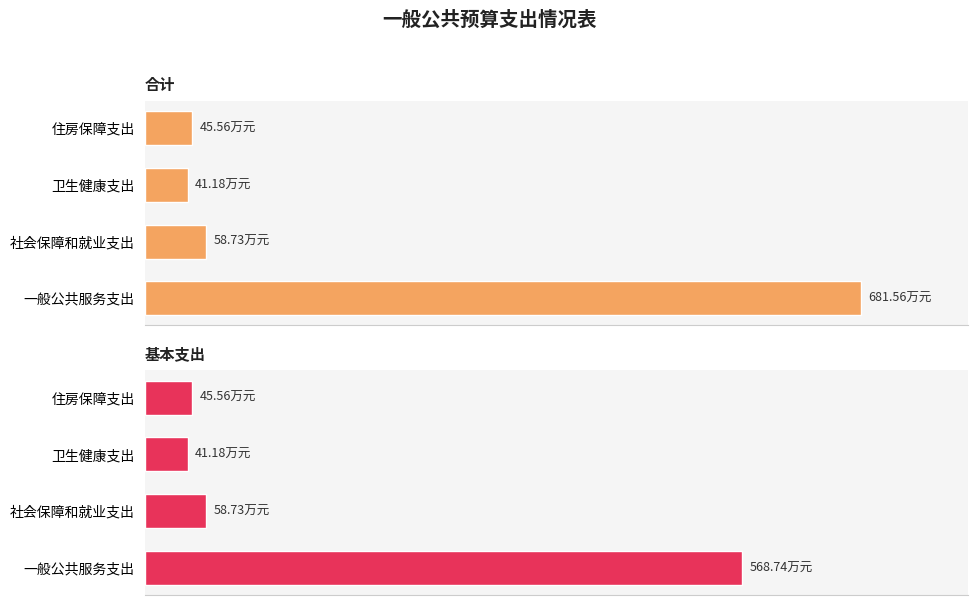

Reading left to right, transcribe all the data shown in this chart.

合计: 681.6	58.7	41.2	45.6
基本支出: 568.7	58.7	41.2	45.6